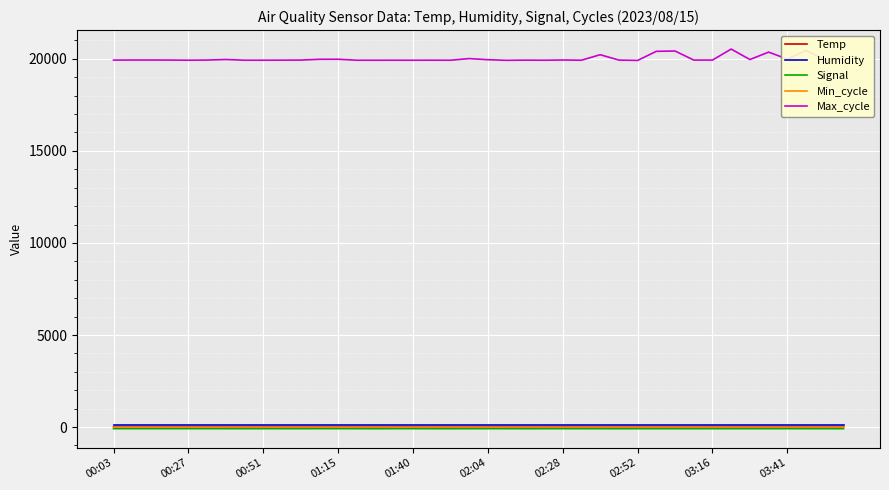

True or false: Humidity and Min_cycle cross at least once.

False